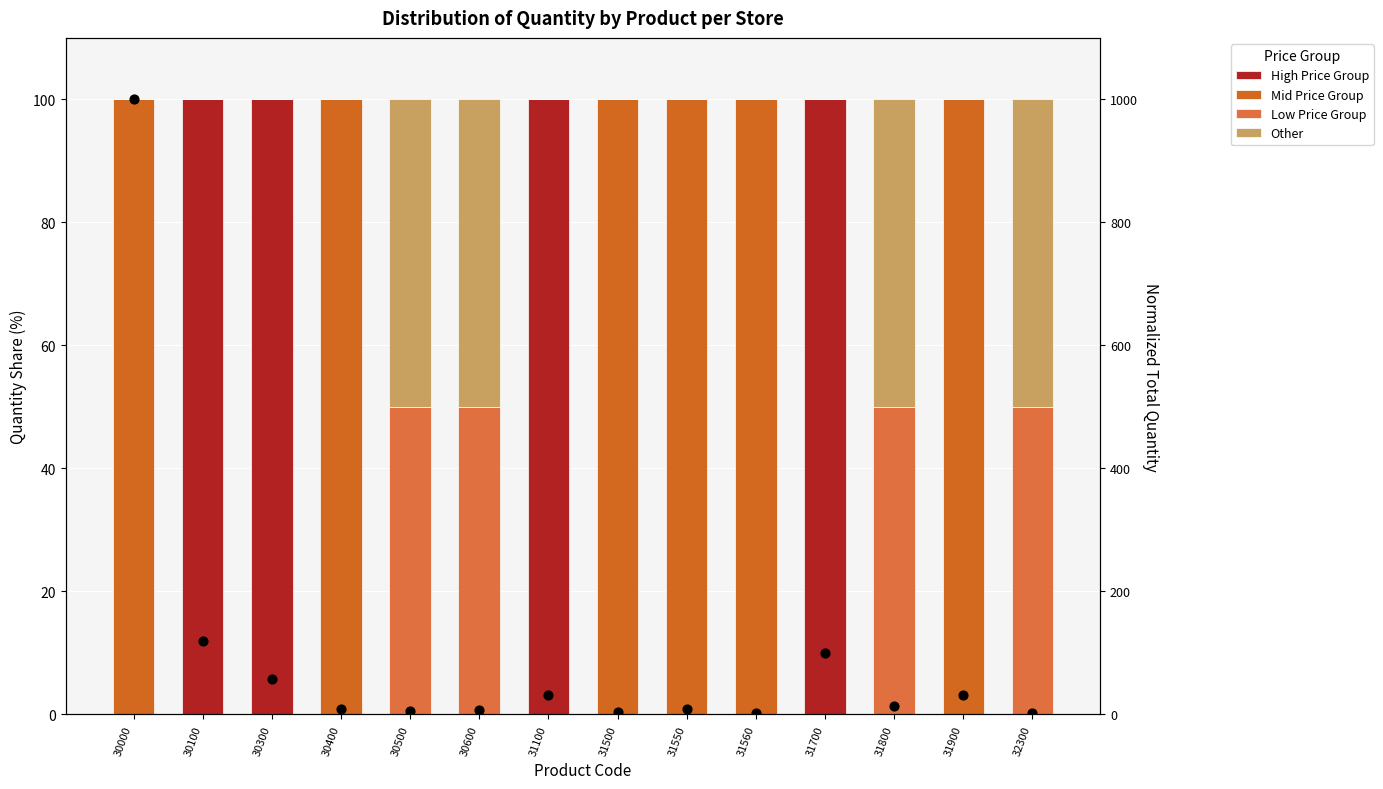

Which series has the widest spread of Y values?

Normalized Qty